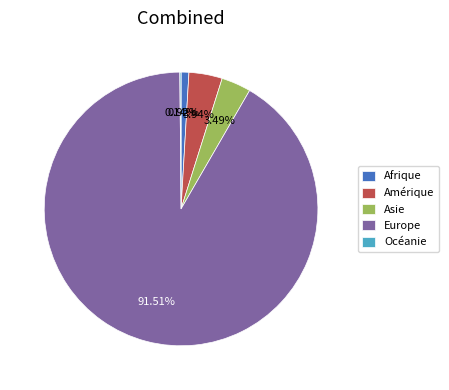

To the nearest percent, what portion does Asie represent?

3%